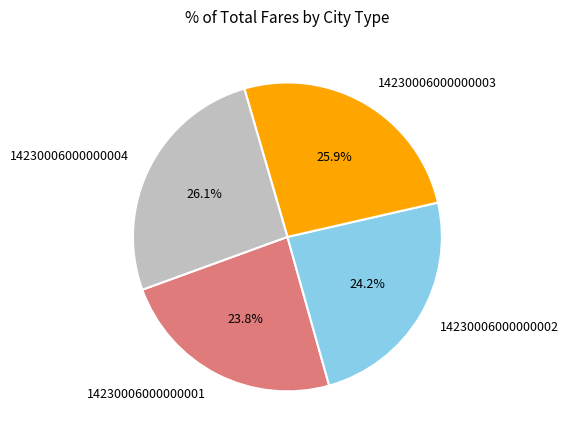

Count the number of slices in the pie.

4